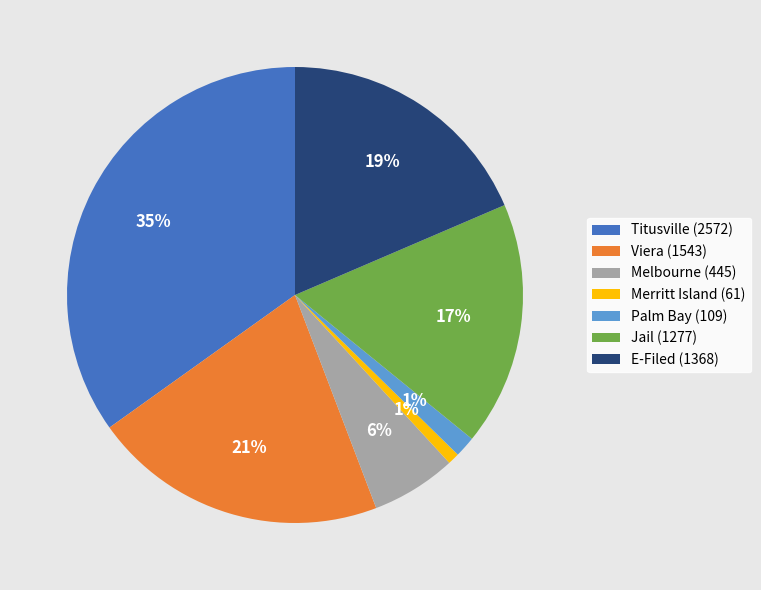

Which slice is the largest?

Titusville (2572)